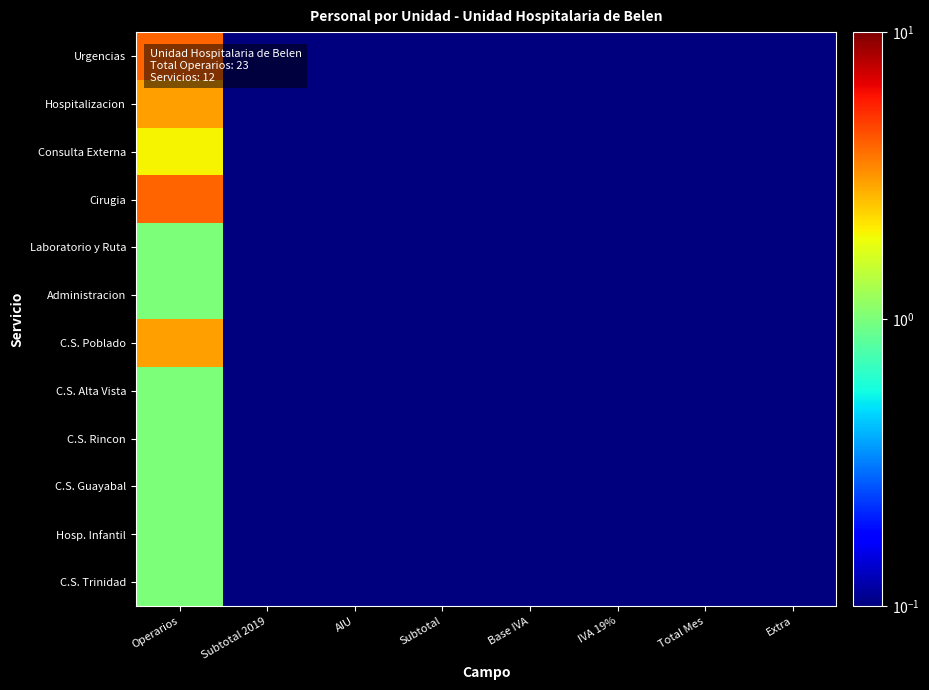

Reading right to left, transcribe all the data shown in this chart.

Urgencias: Extra=0.1	Total Mes=0.1	IVA 19%=0.1	Base IVA=0.1	Subtotal=0.1	AIU=0.1	Subtotal 2019=0.1	Operarios=4.0
Hospitalizacion: Extra=0.1	Total Mes=0.1	IVA 19%=0.1	Base IVA=0.1	Subtotal=0.1	AIU=0.1	Subtotal 2019=0.1	Operarios=3.0
Consulta Externa: Extra=0.1	Total Mes=0.1	IVA 19%=0.1	Base IVA=0.1	Subtotal=0.1	AIU=0.1	Subtotal 2019=0.1	Operarios=2.0
Cirugia: Extra=0.1	Total Mes=0.1	IVA 19%=0.1	Base IVA=0.1	Subtotal=0.1	AIU=0.1	Subtotal 2019=0.1	Operarios=4.0
Laboratorio y Ruta: Extra=0.1	Total Mes=0.1	IVA 19%=0.1	Base IVA=0.1	Subtotal=0.1	AIU=0.1	Subtotal 2019=0.1	Operarios=1.0
Administracion: Extra=0.1	Total Mes=0.1	IVA 19%=0.1	Base IVA=0.1	Subtotal=0.1	AIU=0.1	Subtotal 2019=0.1	Operarios=1.0
C.S. Poblado: Extra=0.1	Total Mes=0.1	IVA 19%=0.1	Base IVA=0.1	Subtotal=0.1	AIU=0.1	Subtotal 2019=0.1	Operarios=3.0
C.S. Alta Vista: Extra=0.1	Total Mes=0.1	IVA 19%=0.1	Base IVA=0.1	Subtotal=0.1	AIU=0.1	Subtotal 2019=0.1	Operarios=1.0
C.S. Rincon: Extra=0.1	Total Mes=0.1	IVA 19%=0.1	Base IVA=0.1	Subtotal=0.1	AIU=0.1	Subtotal 2019=0.1	Operarios=1.0
C.S. Guayabal: Extra=0.1	Total Mes=0.1	IVA 19%=0.1	Base IVA=0.1	Subtotal=0.1	AIU=0.1	Subtotal 2019=0.1	Operarios=1.0
Hosp. Infantil: Extra=0.1	Total Mes=0.1	IVA 19%=0.1	Base IVA=0.1	Subtotal=0.1	AIU=0.1	Subtotal 2019=0.1	Operarios=1.0
C.S. Trinidad: Extra=0.1	Total Mes=0.1	IVA 19%=0.1	Base IVA=0.1	Subtotal=0.1	AIU=0.1	Subtotal 2019=0.1	Operarios=1.0